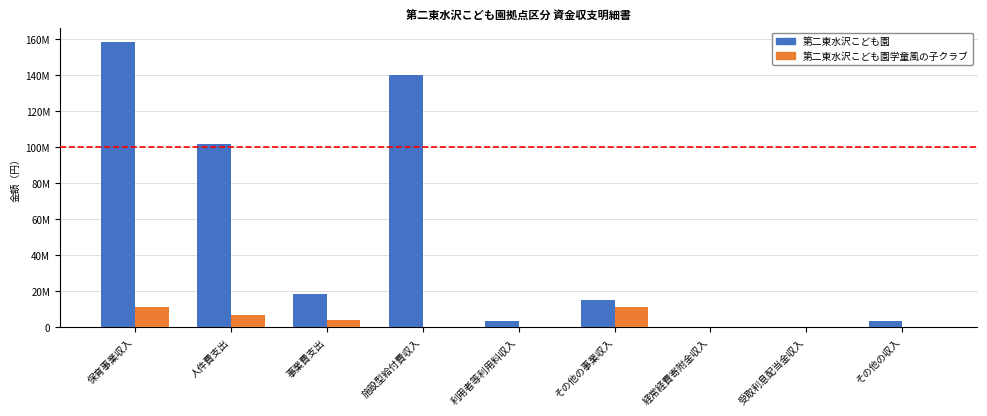

What are all the series names shown in the legend?

第二東水沢こども園, 第二東水沢こども園学童風の子クラブ